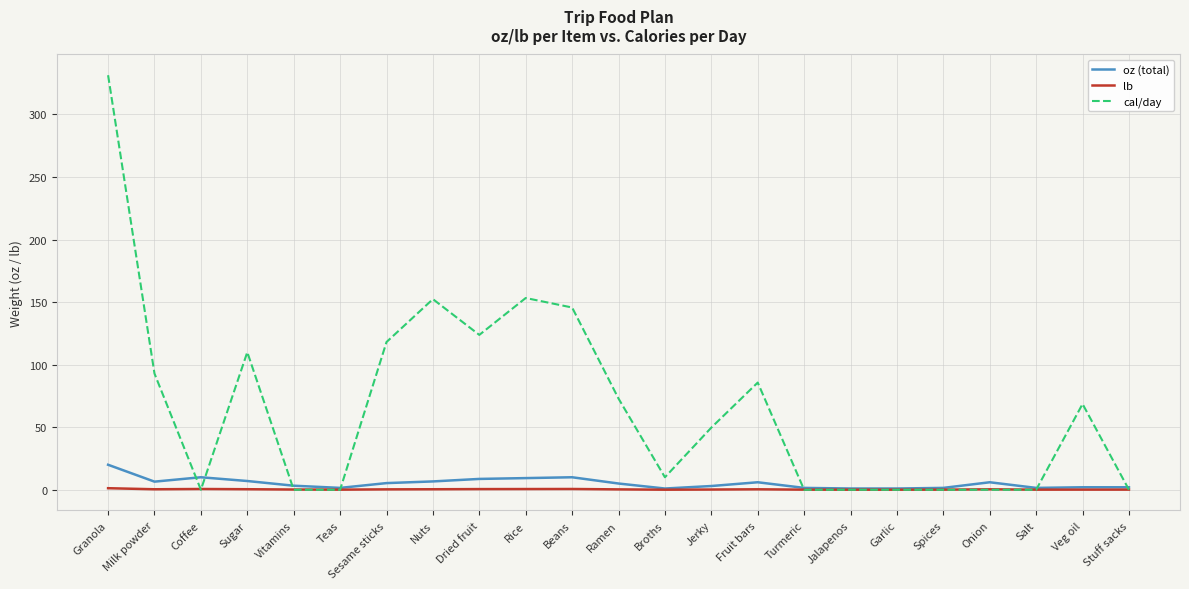

The value of cal/day at Jalapenos is 0.0. True or false?

True